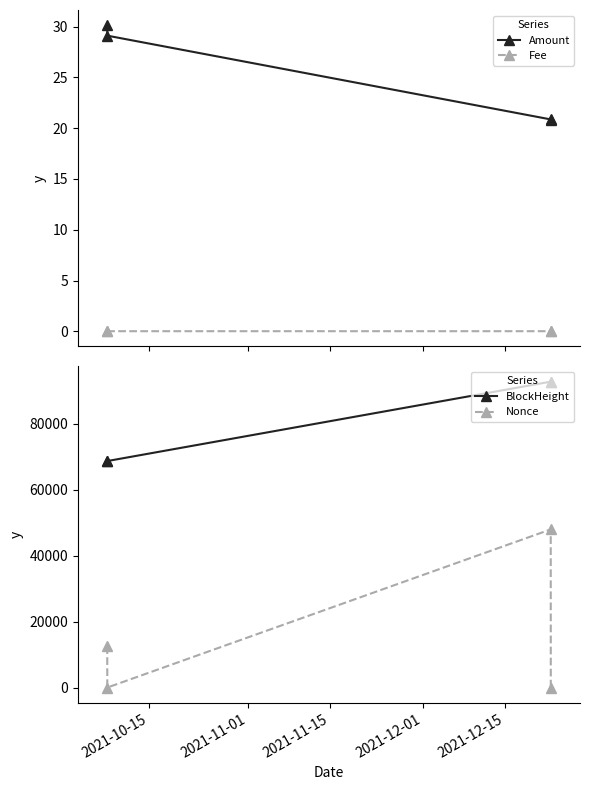

True or false: BlockHeight and Nonce intersect in this chart.

False